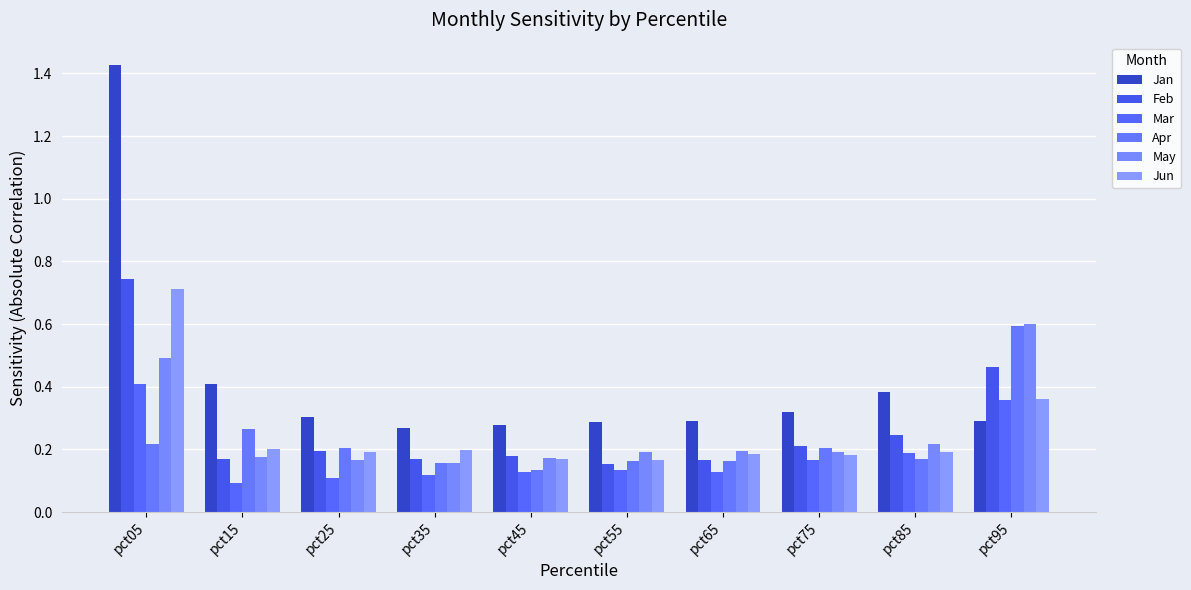

The value of Jun at pct05 is 0.7. True or false?

True